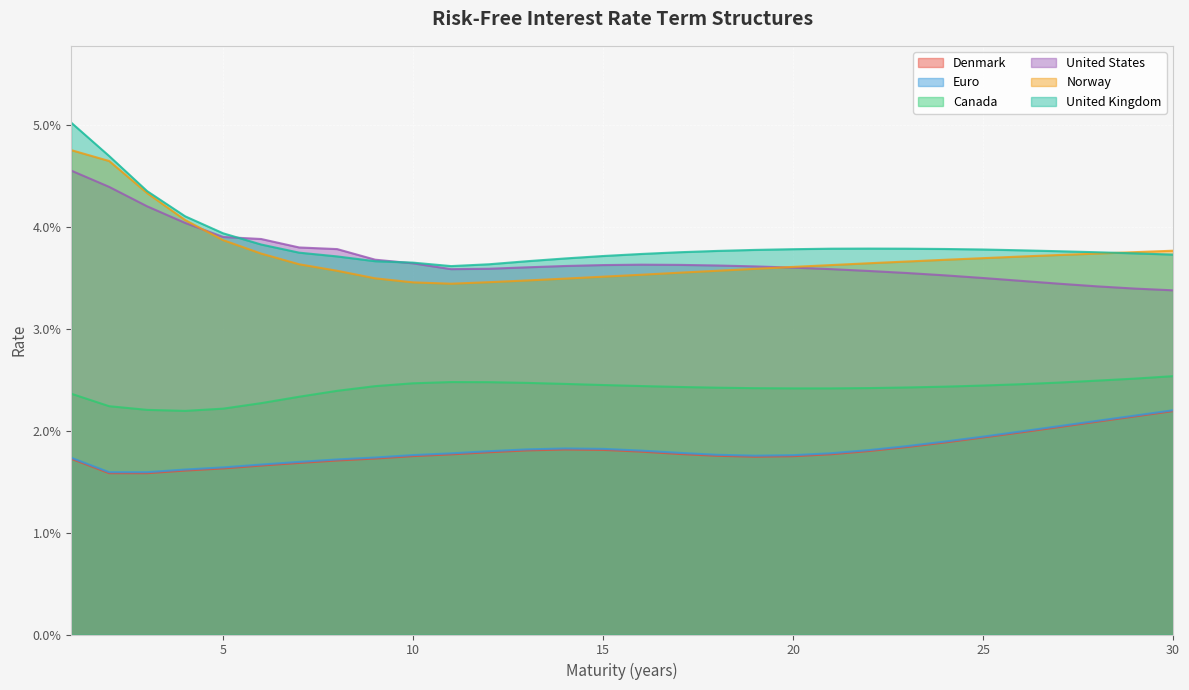

Is the value of Euro at 9 greater than the value of United States at 10?

No